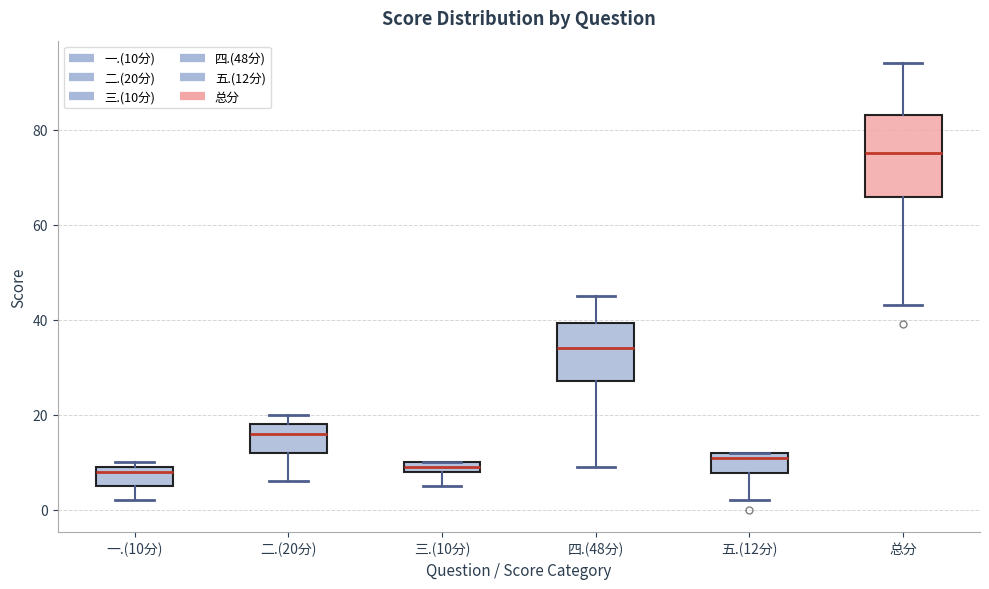

Which box is the tallest, from its lower edge to its upper edge?

总分